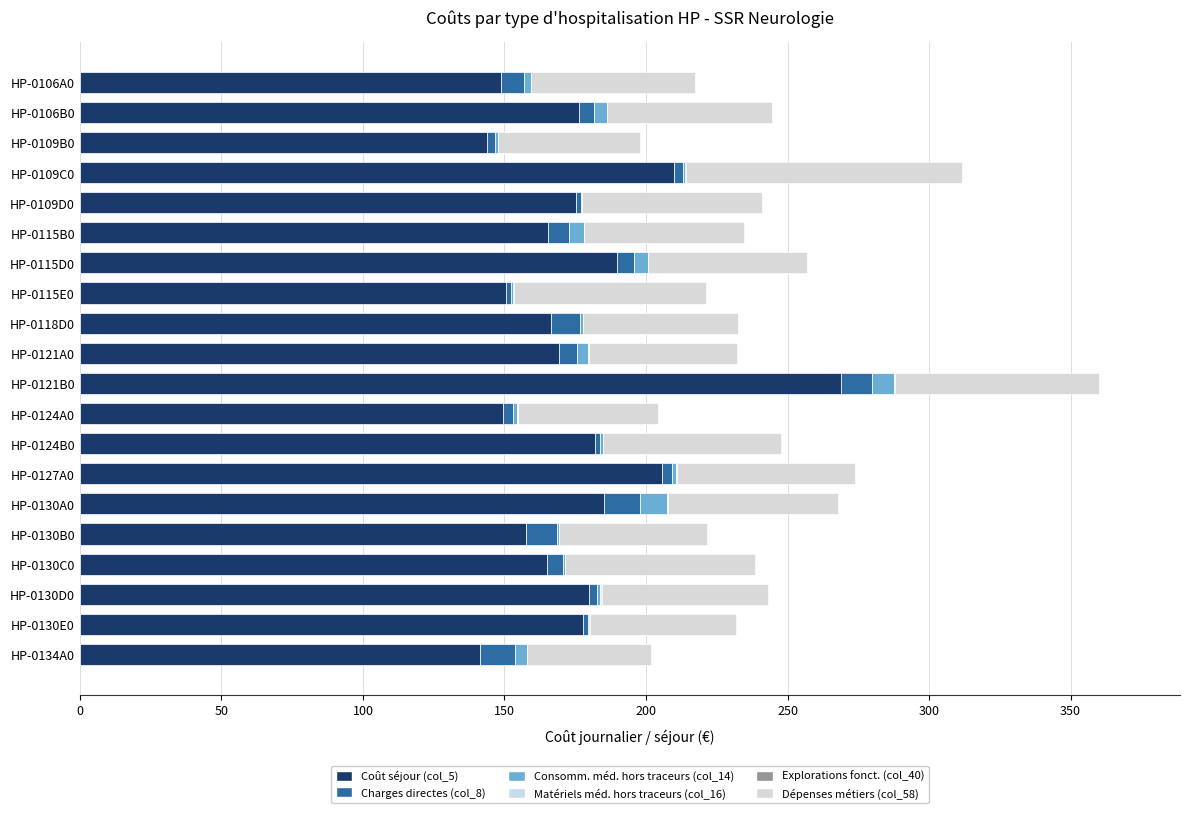

How many categories are shown in the chart?

20